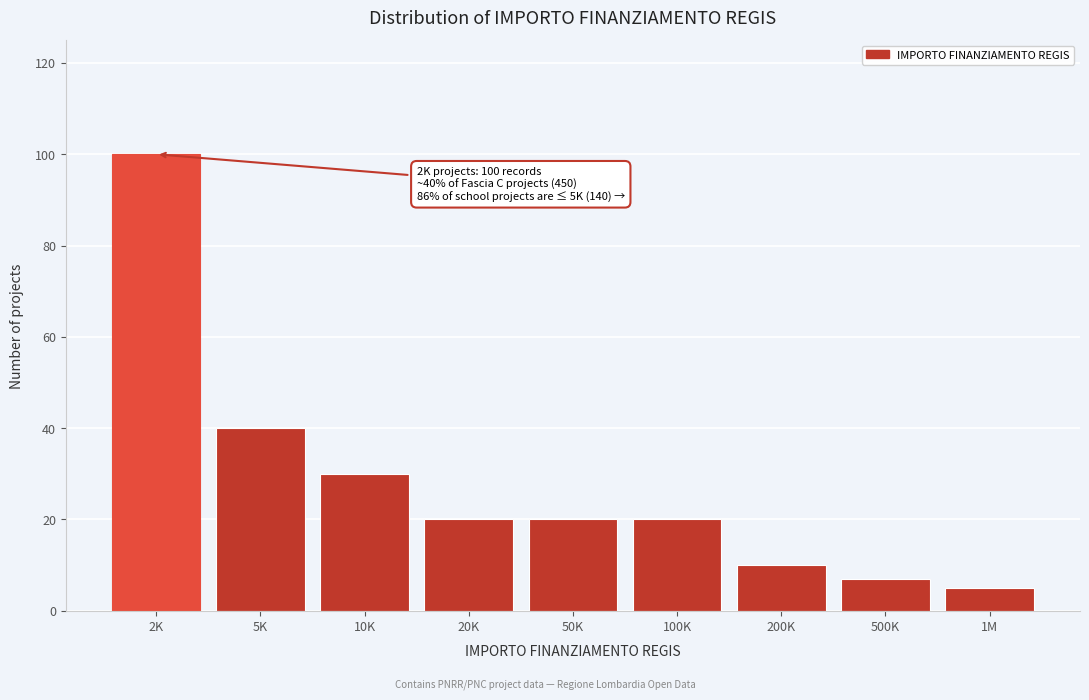

Reading left to right, list all the values displayed in this chart.

2K=100	5K=40	10K=30	20K=20	50K=20	100K=20	200K=10	500K=7	1M=5